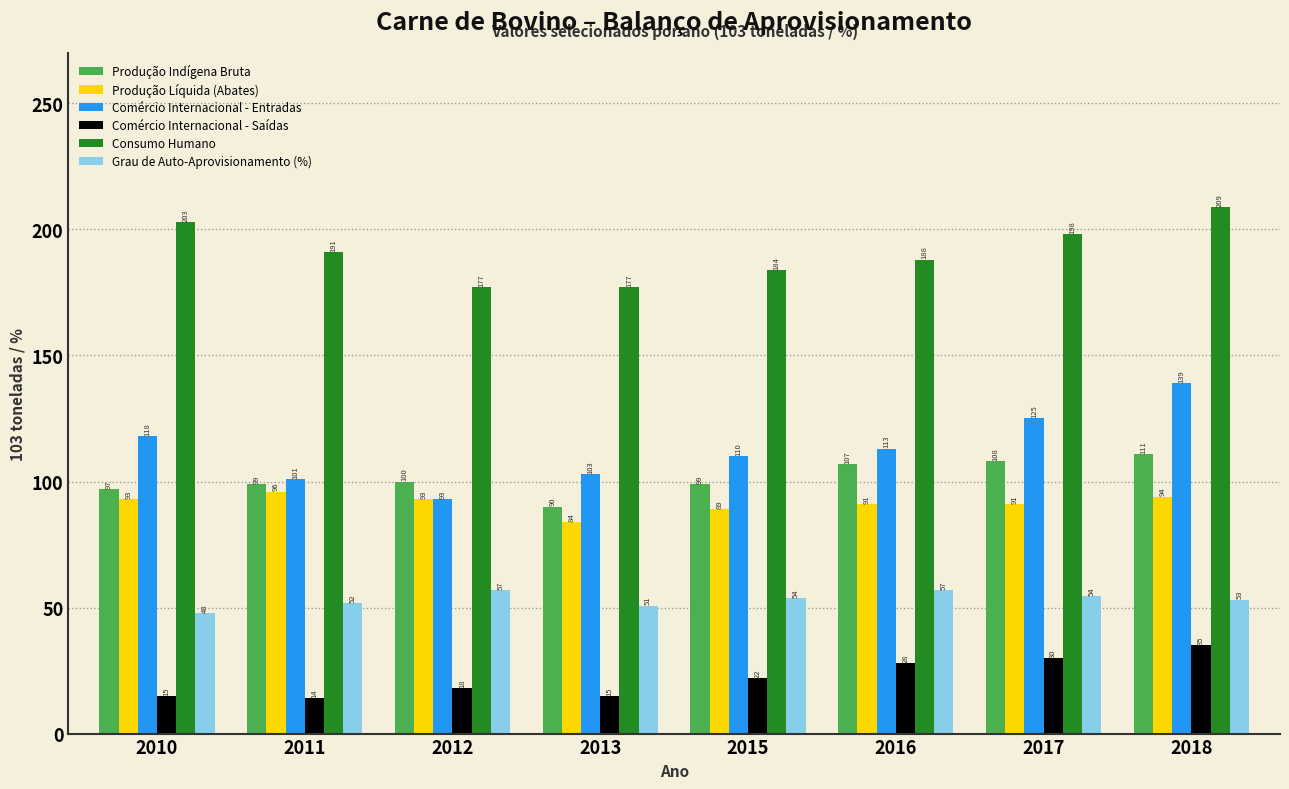

Where is Consumo Humano nearest to the value 193?

2011